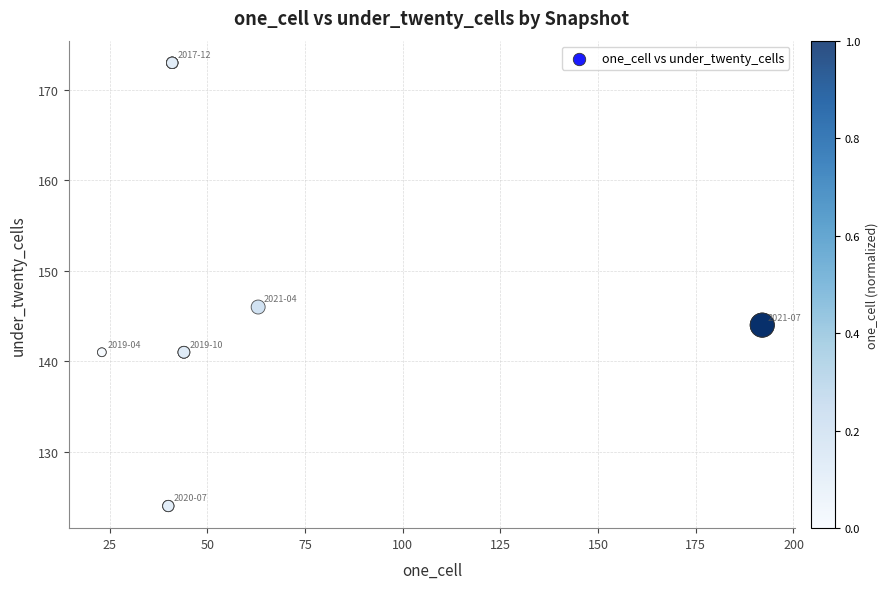

What Y value in the scatter plot is closest to 148?

146